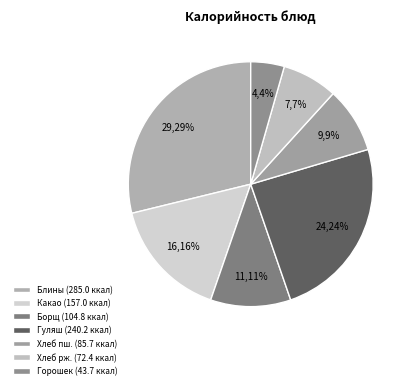

Is there any slice that represents more than half of the pie?

No